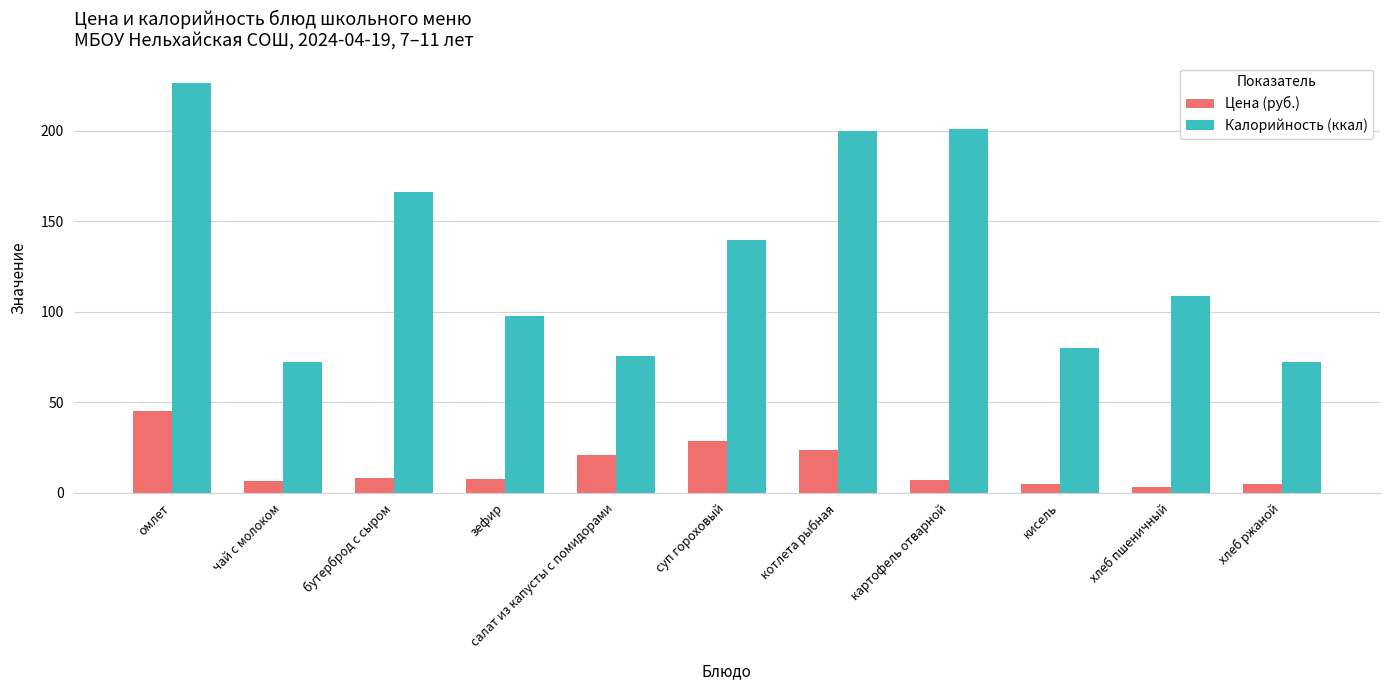

What is the label of the 9th bar from the left?

кисель